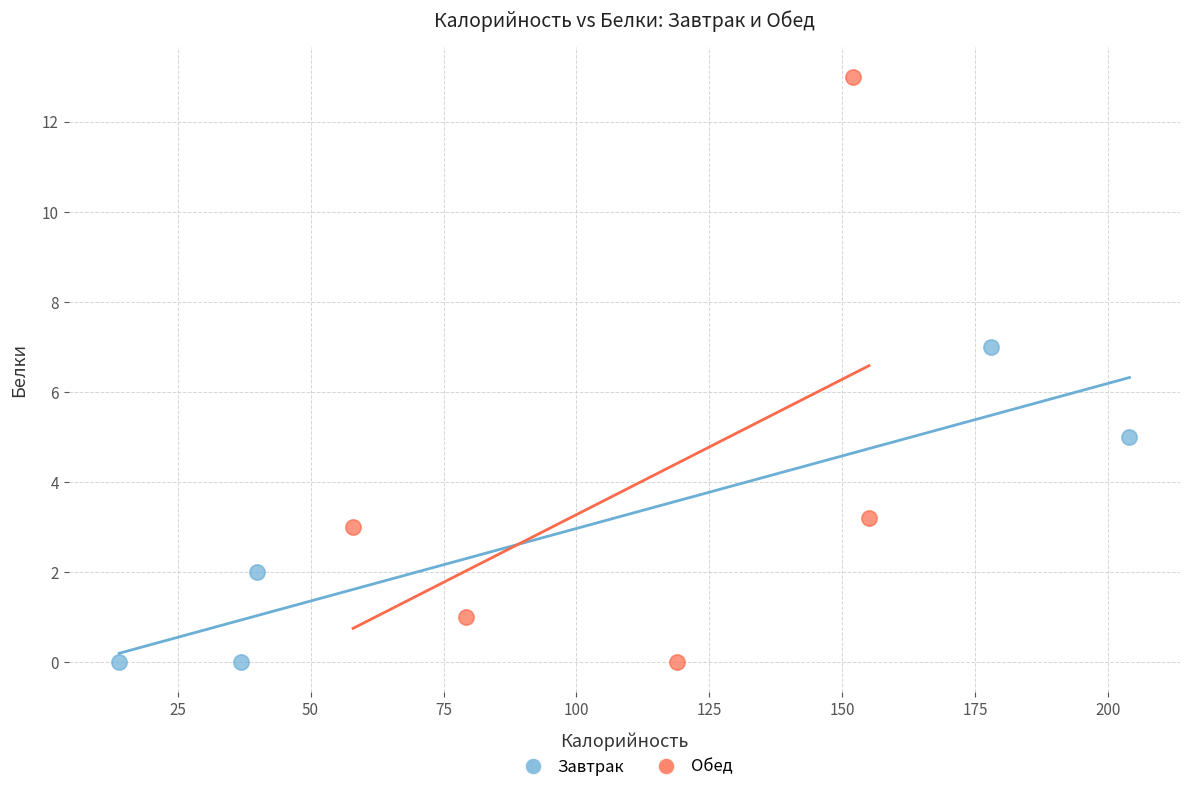

Which series has the largest Y range (max minus min)?

Обед